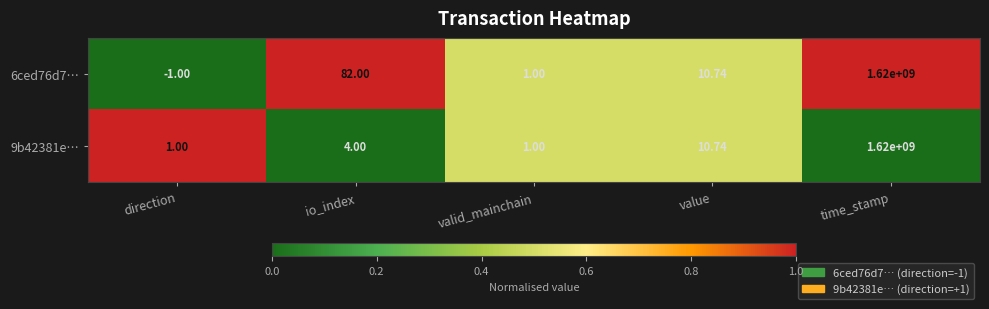

How many distinct data groups are displayed?

2